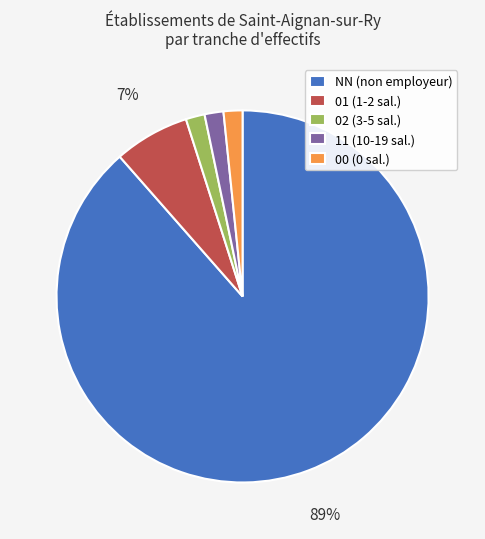

Do 02 (3-5 sal.) and 00 (0 sal.) together represent more than half of the pie?

No